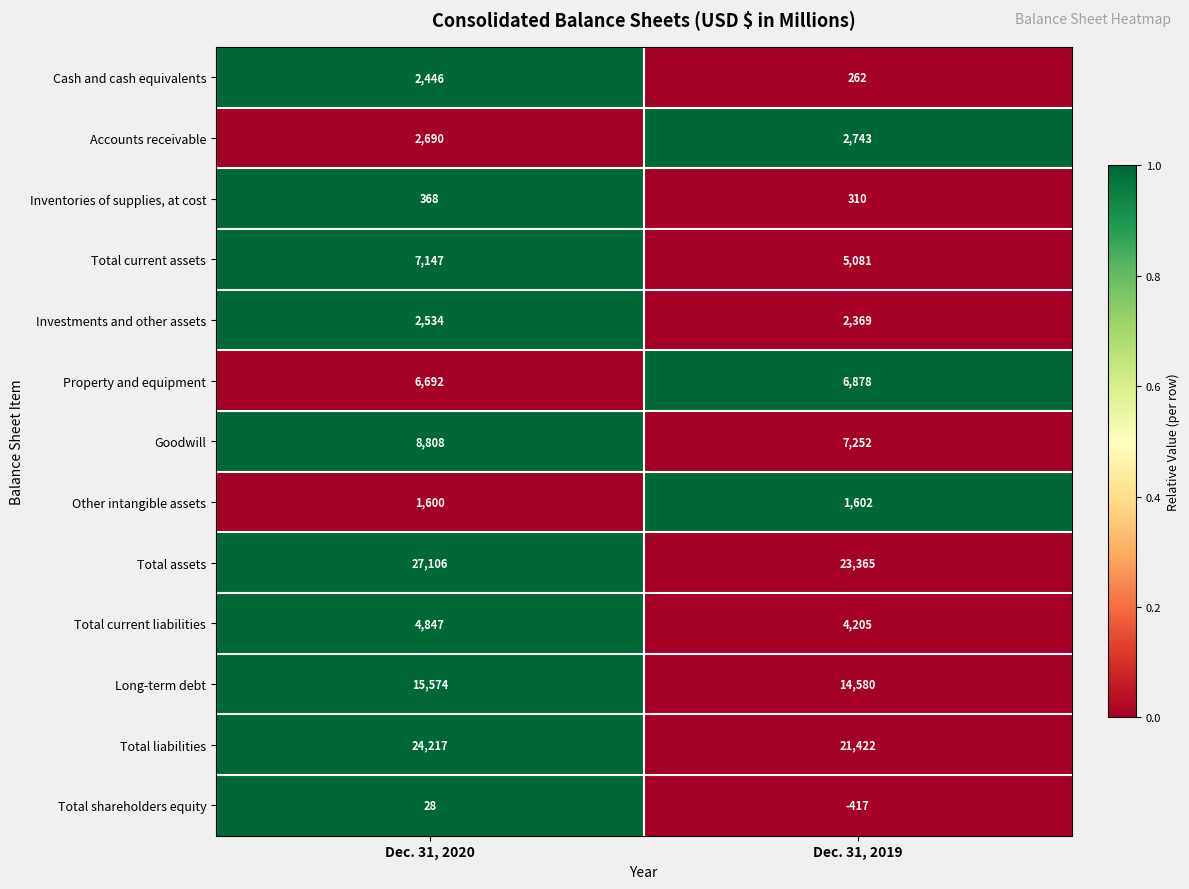

How many series are shown in this chart?

13